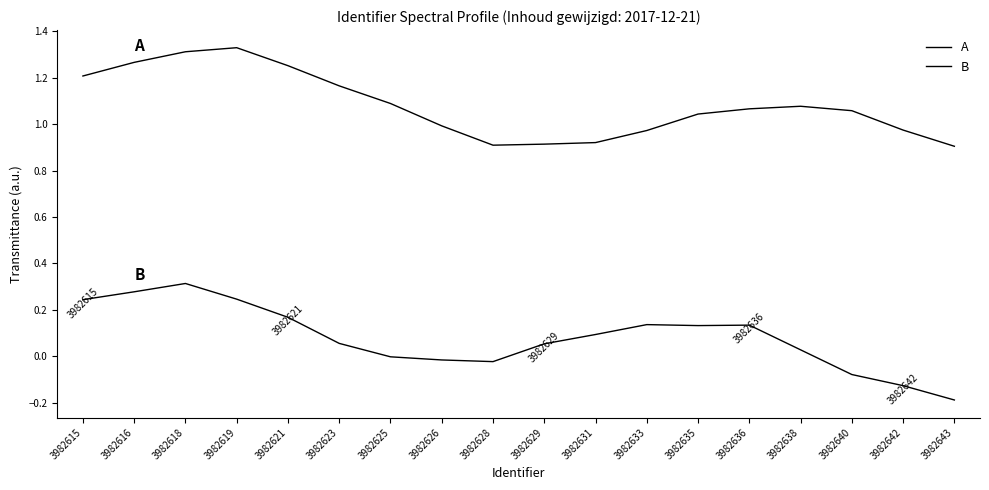

The B series shows 0.2 at 3982619. True or false?

True